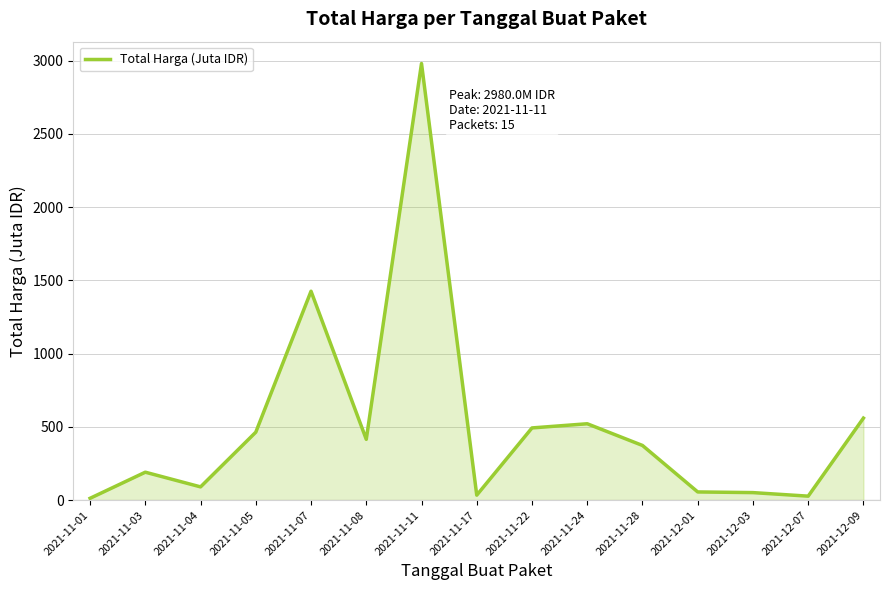

Is it true that the value at 2021-11-08 is 415.2?

True